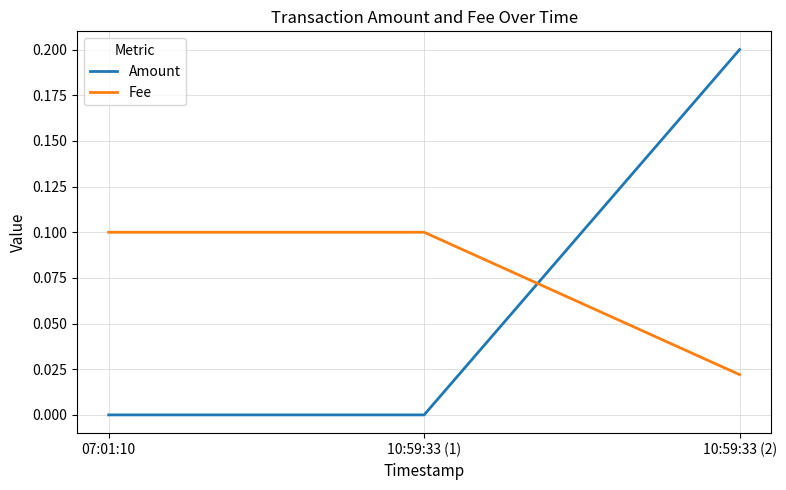

Which series changed the most between 10:59:33 (1) and 10:59:33 (2)?

Amount